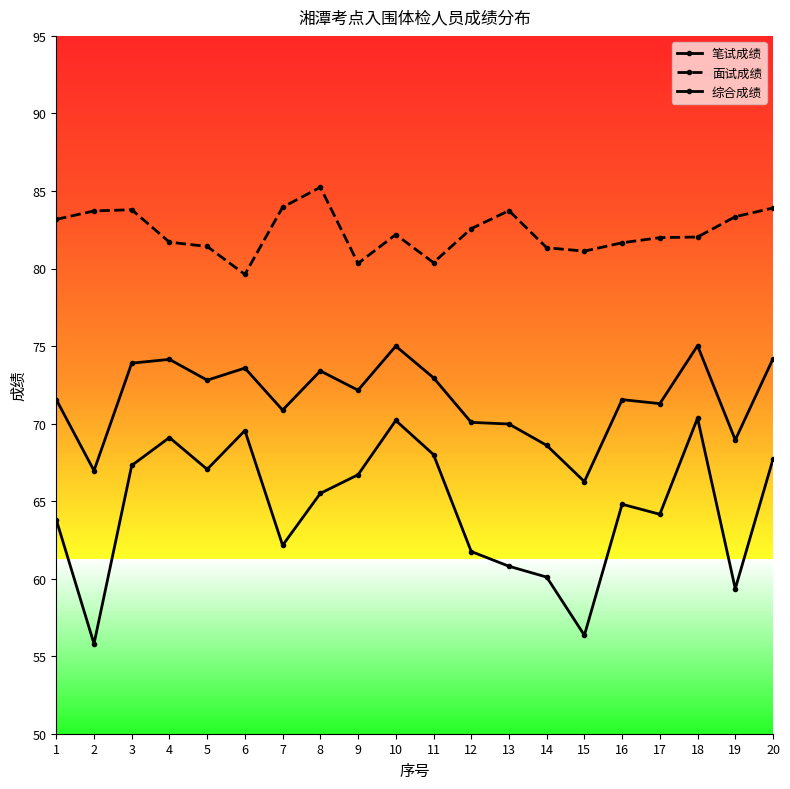

True or false: 面试成绩 has more than 2 points higher than both neighbors.

True